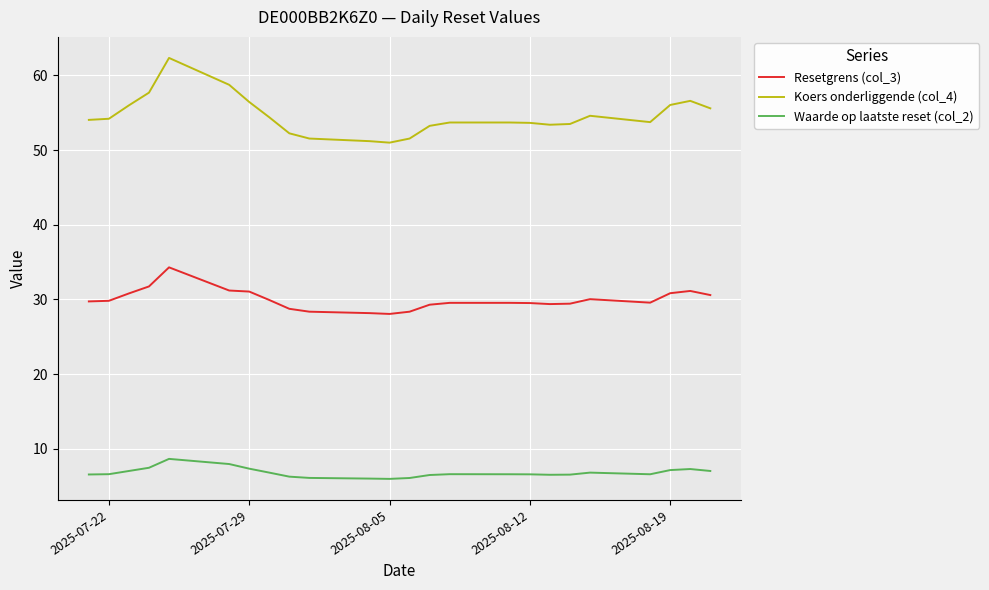

What is the difference between the maximum and minimum values in the Waarde op laatste reset (col_2) series?

2.7